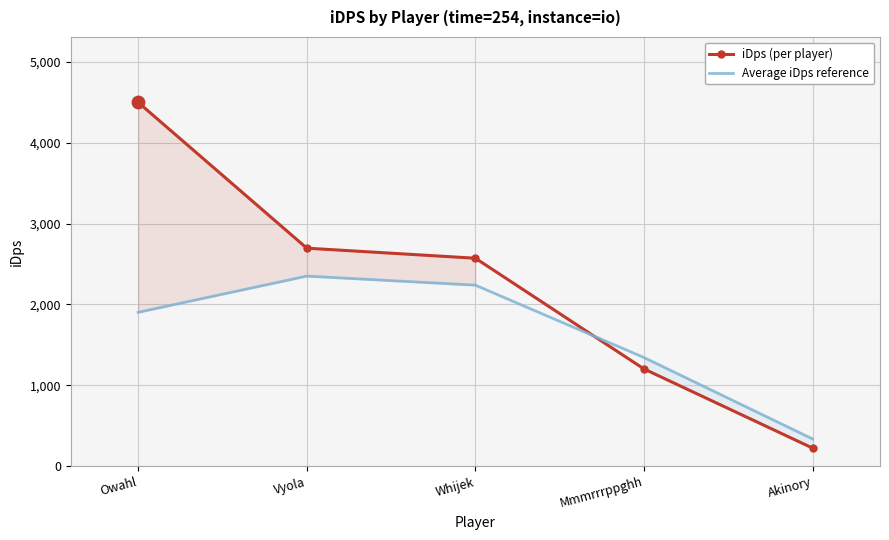

Which series reaches the maximum Y coordinate?

iDps (per player)